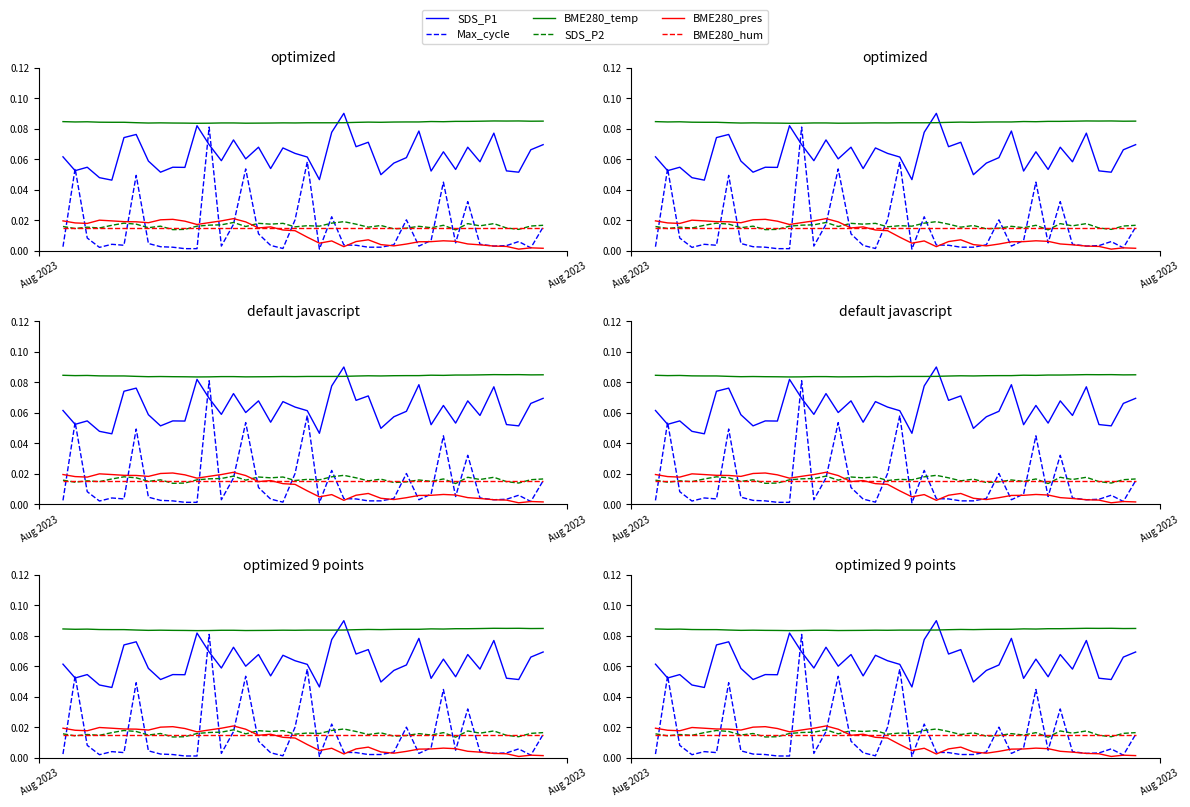

Which series has the widest spread of values?

Max_cycle